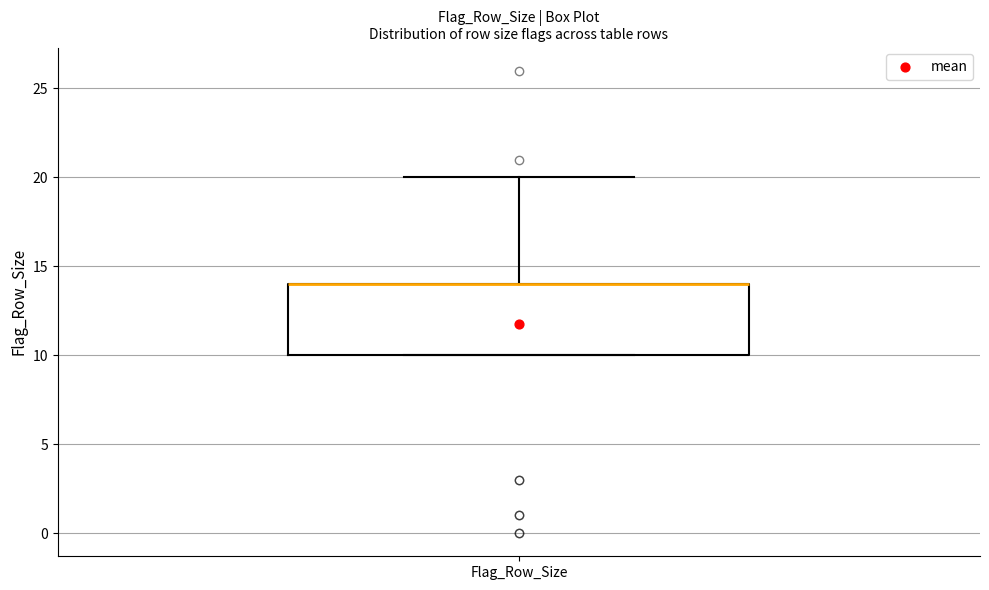

Transcribe this box plot: give where the median line is, the range the box spans, and where the two whiskers end, as read against the y-axis. The values are not printed on the chart, so give them approximately, as read against the axis.

median 14 (drawn on the box's upper edge), box 10 to 14, whiskers 10 to 20